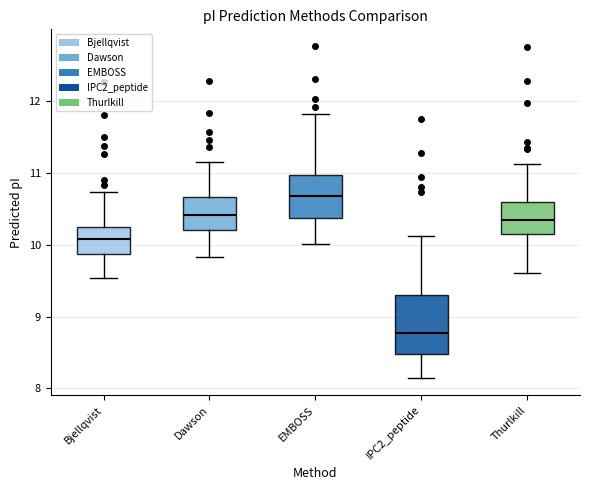

Which box's median line is the lowest?

IPC2_peptide